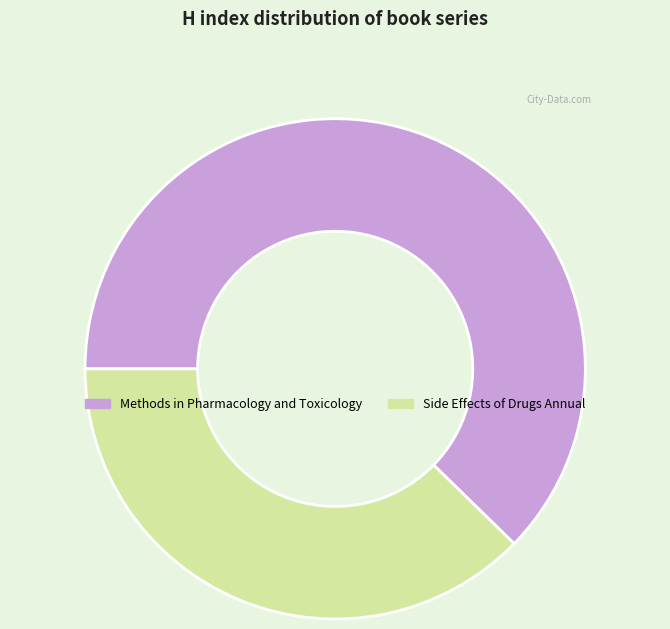

Which category has the biggest portion of the pie?

Methods in Pharmacology and Toxicology